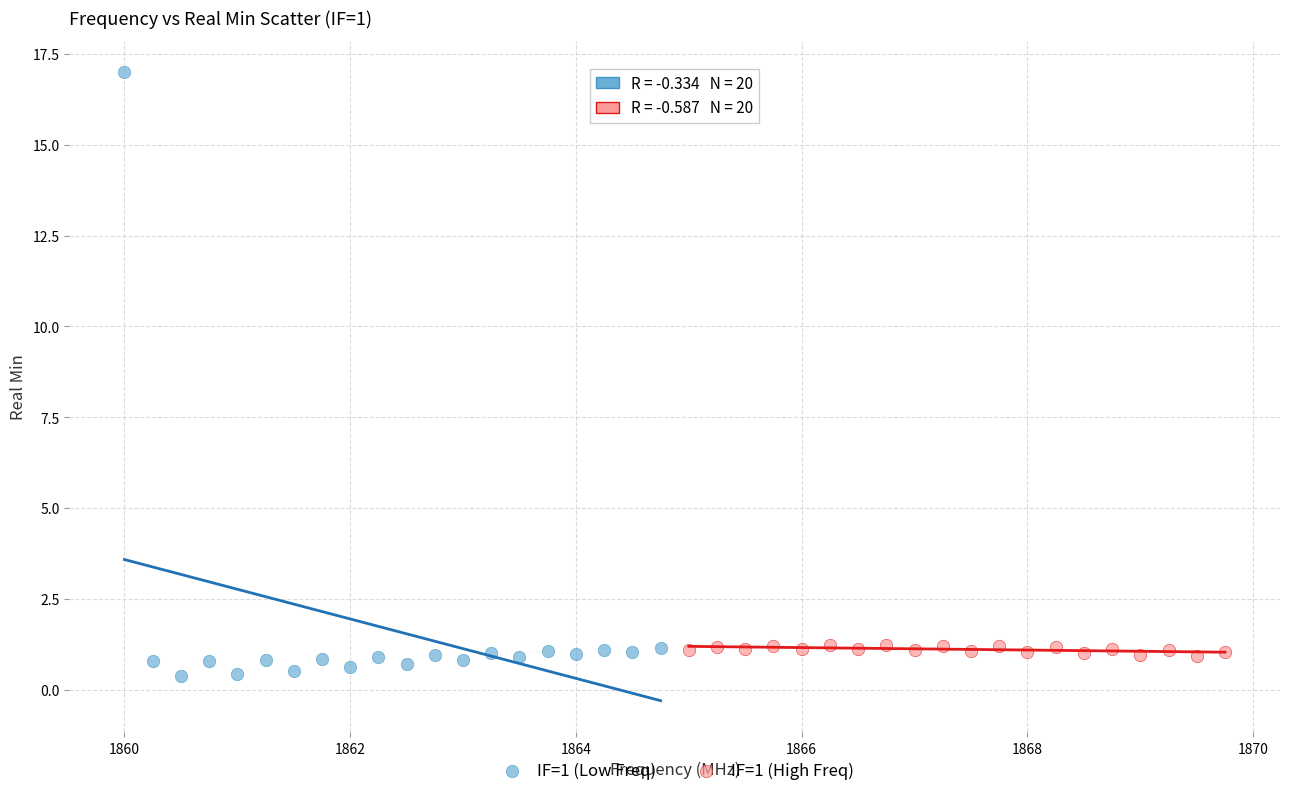

Which series reaches the maximum Y coordinate?

IF=1 (Low Freq)